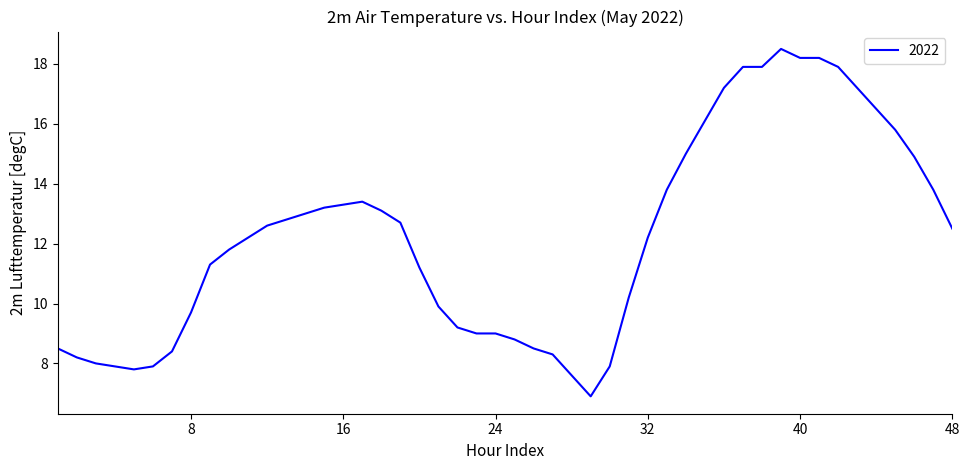

What is the maximum value shown in the chart?

18.5